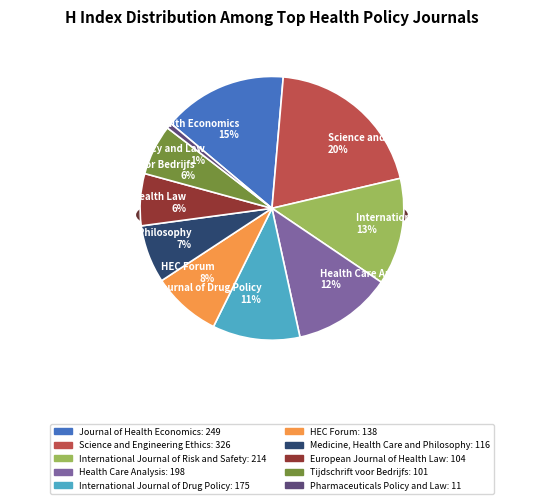

Which category has the smallest portion of the pie?

Pharmaceuticals Policy and Law